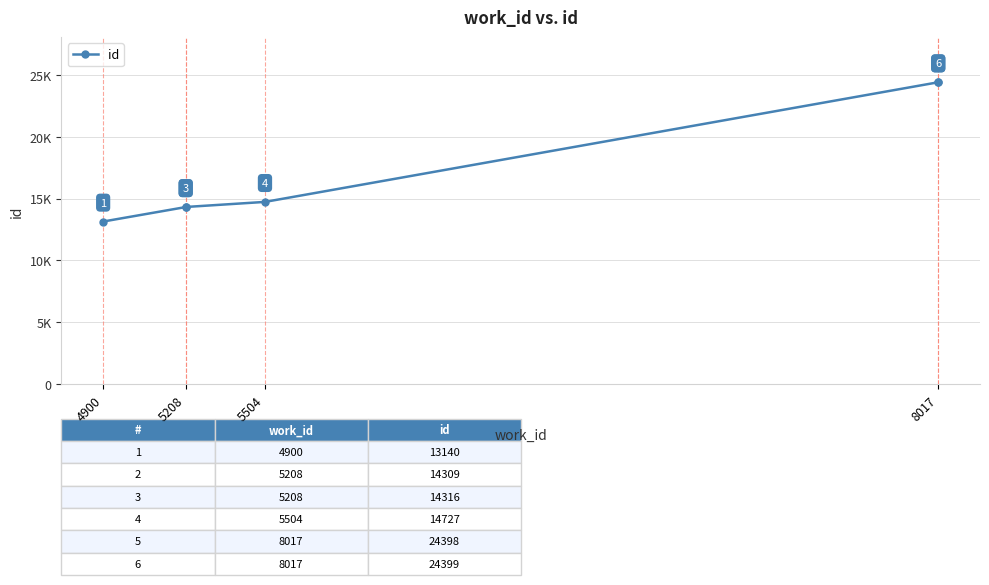

How many data points are less than 14727?

3